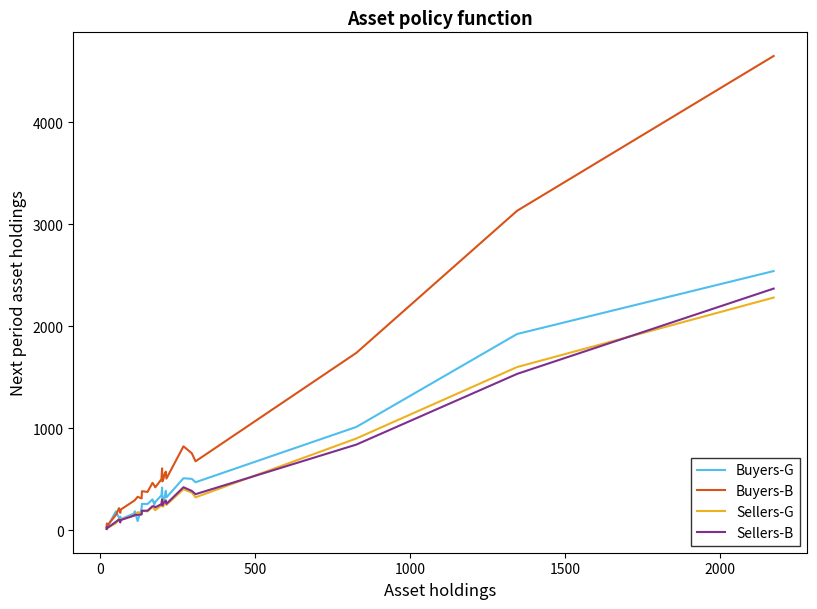

What is the value of the Sellers-B point at the 21st from the left?

274